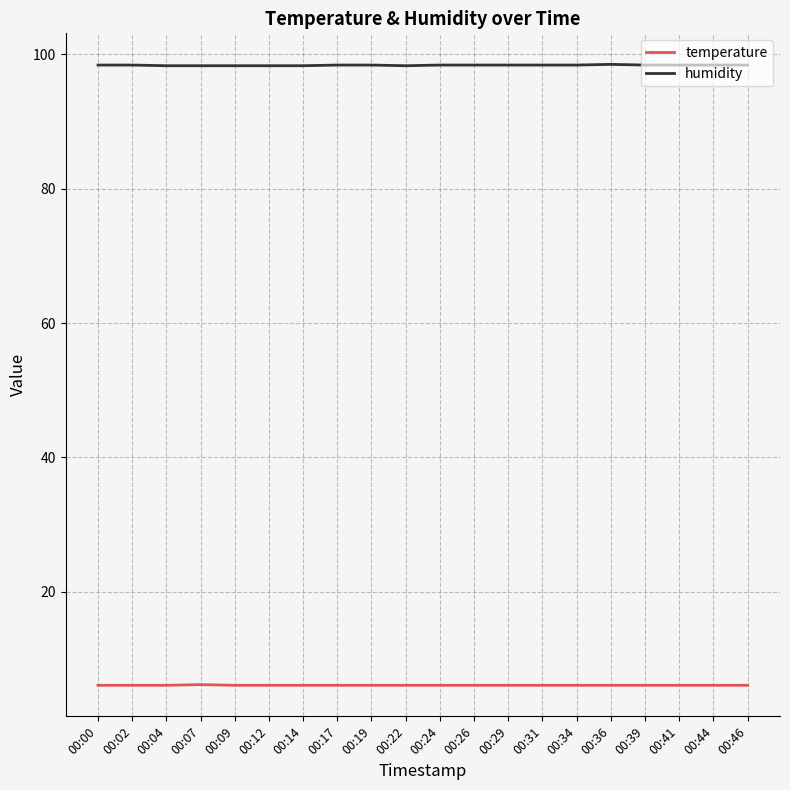

Rank the series at 00:14 from highest to lowest value.

humidity, temperature